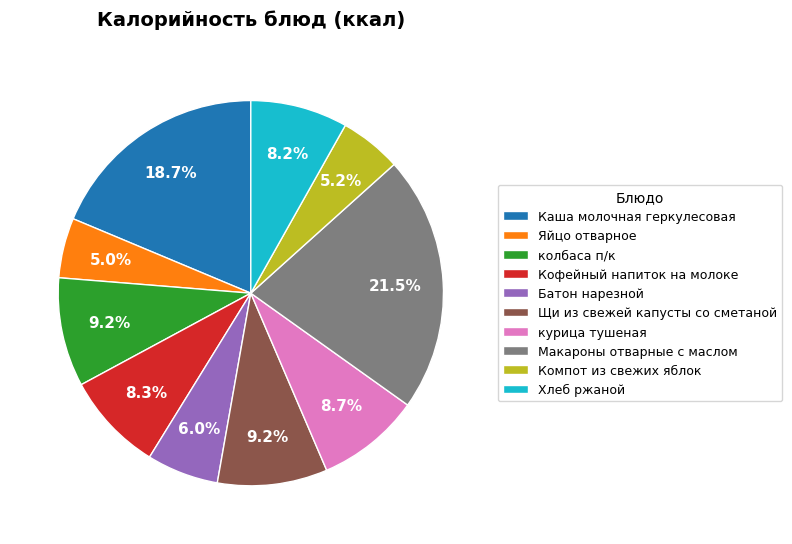

To the nearest percent, what percentage of the pie is Батон нарезной?

6%